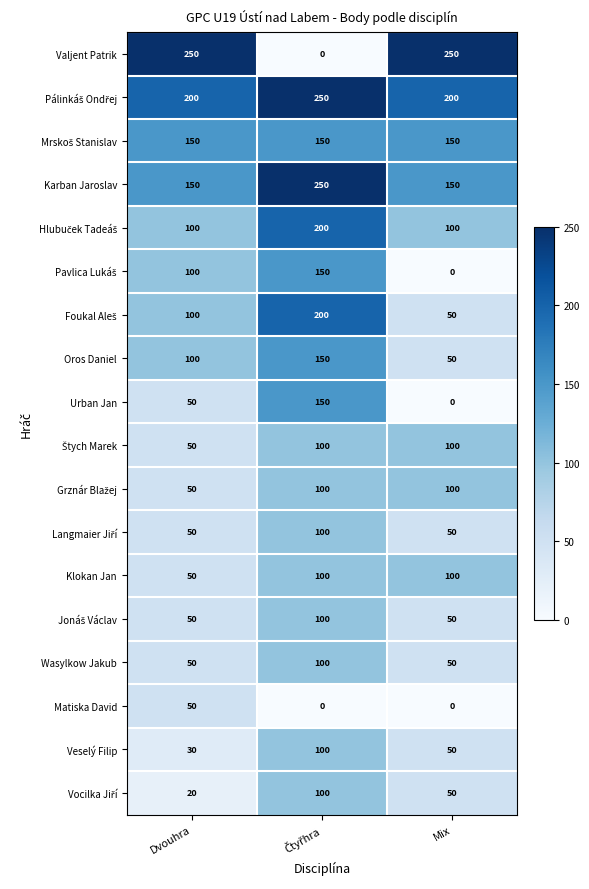

Count the number of data series in this chart.

18